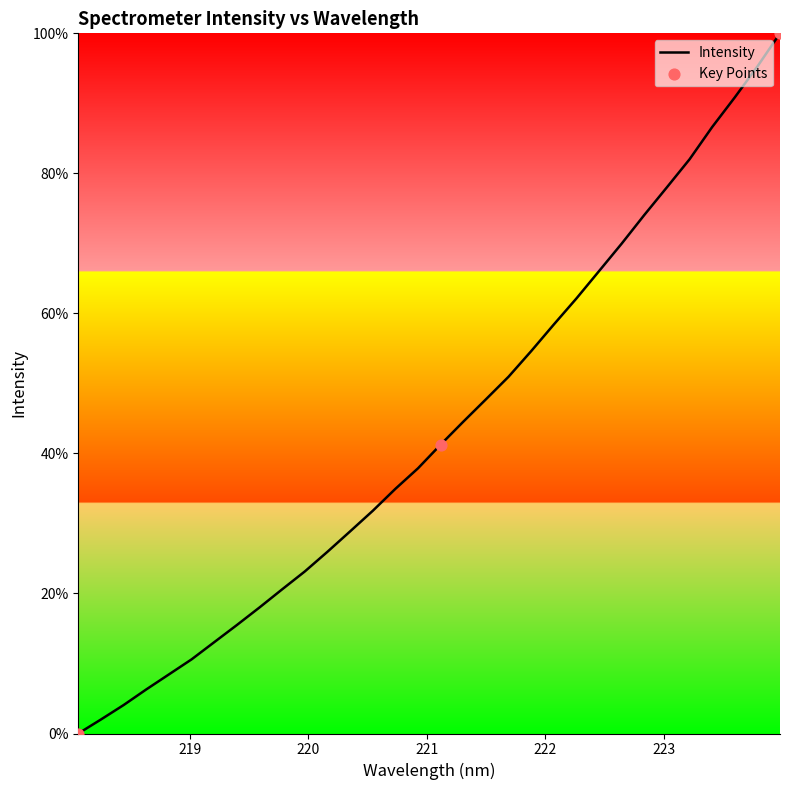

What is the maximum value shown in the chart?

100.0